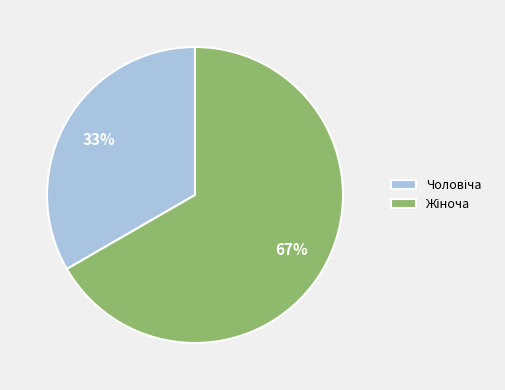

Is there any slice that represents more than half of the pie?

Yes